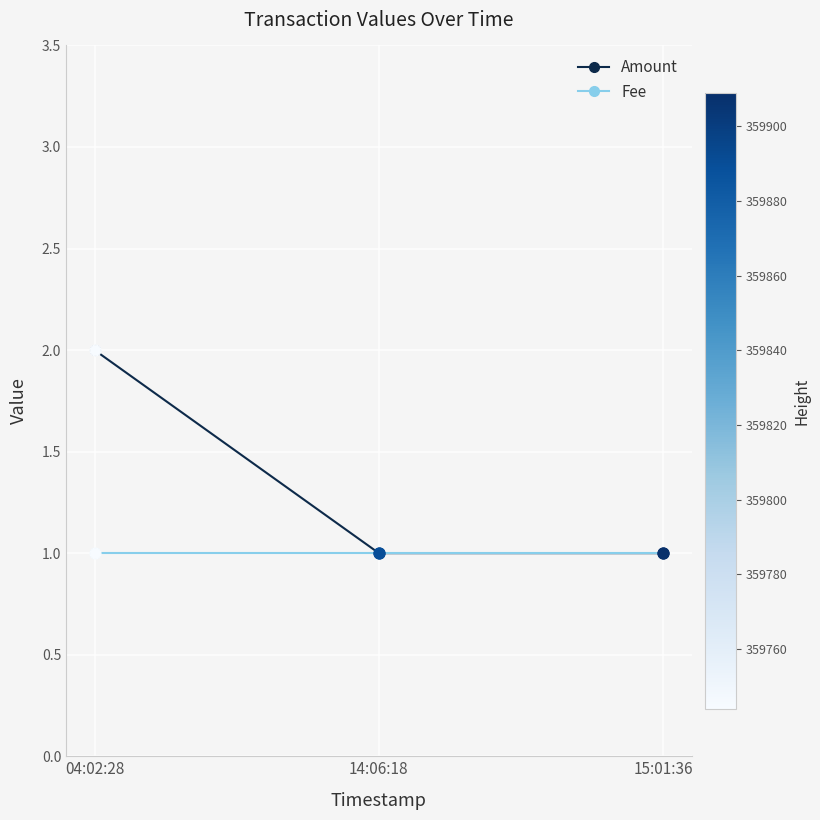

What is the total value across all series at 14:06:18?

2